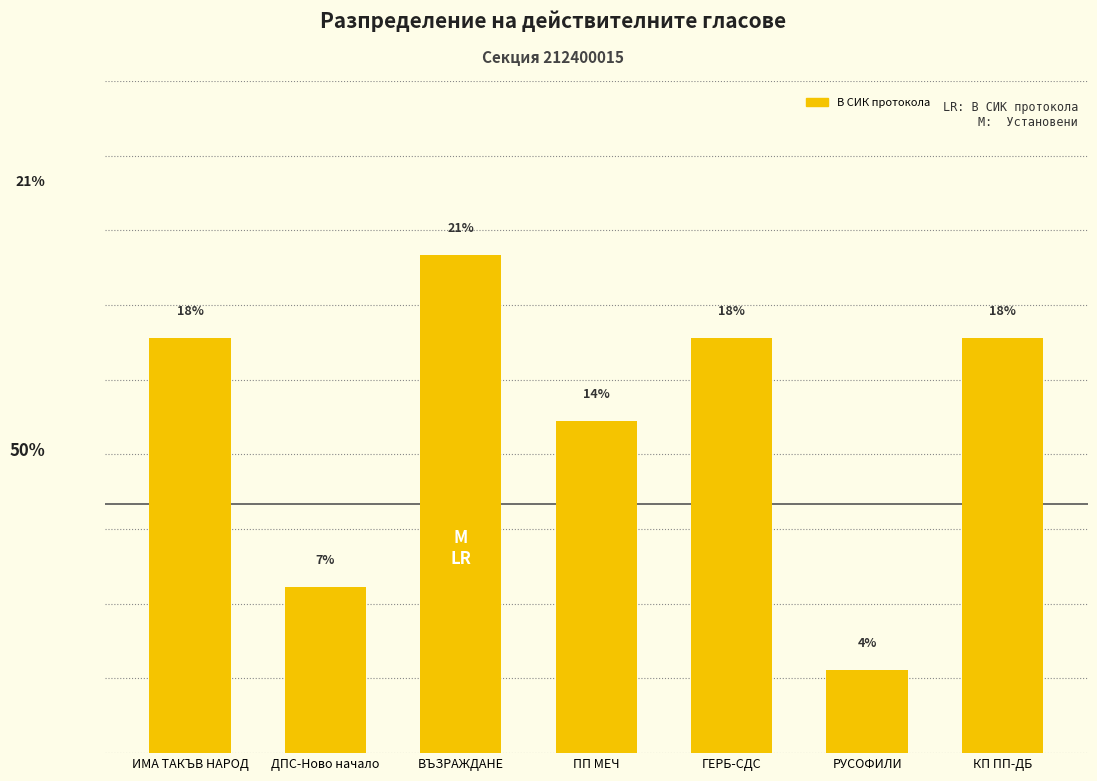

The chart shows a value of 2 at ДПС-Ново начало. True or false?

True